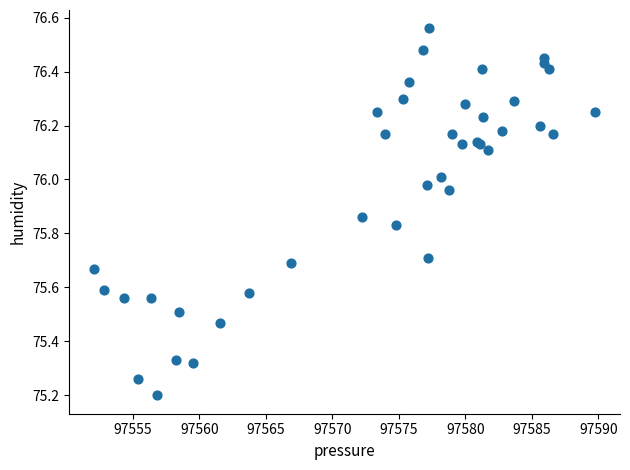

What Y value in the scatter plot is closest to 75?

75.2